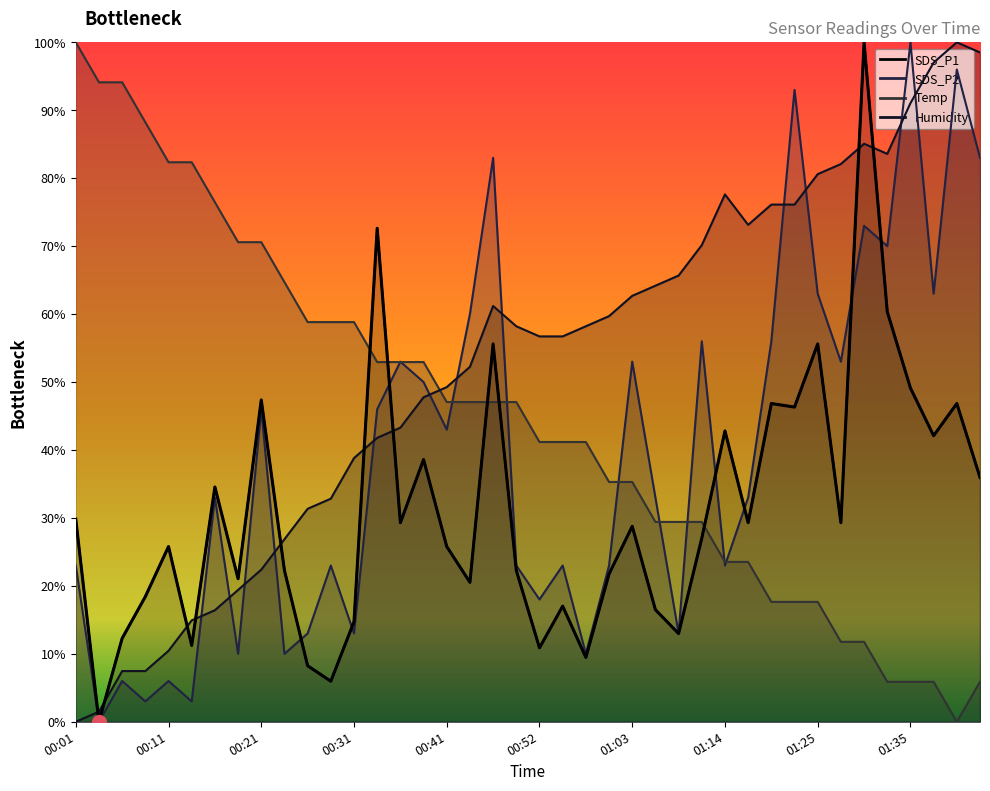

Which has a higher value, 00:01 or 00:29?

00:01